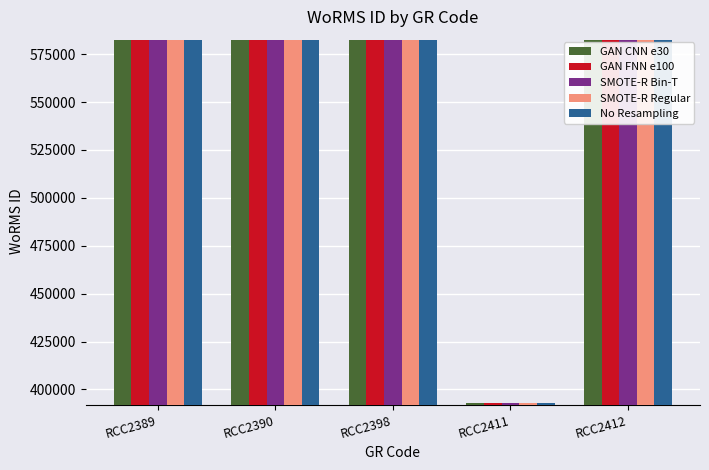

The value of GAN FNN e100 at RCC2411 is 647959. True or false?

False